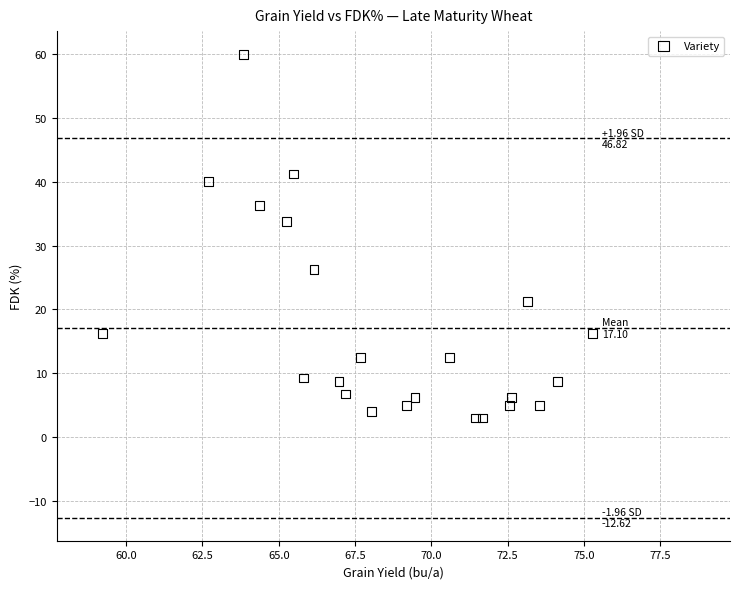

What is the range of X values (max minus min)?

16.1